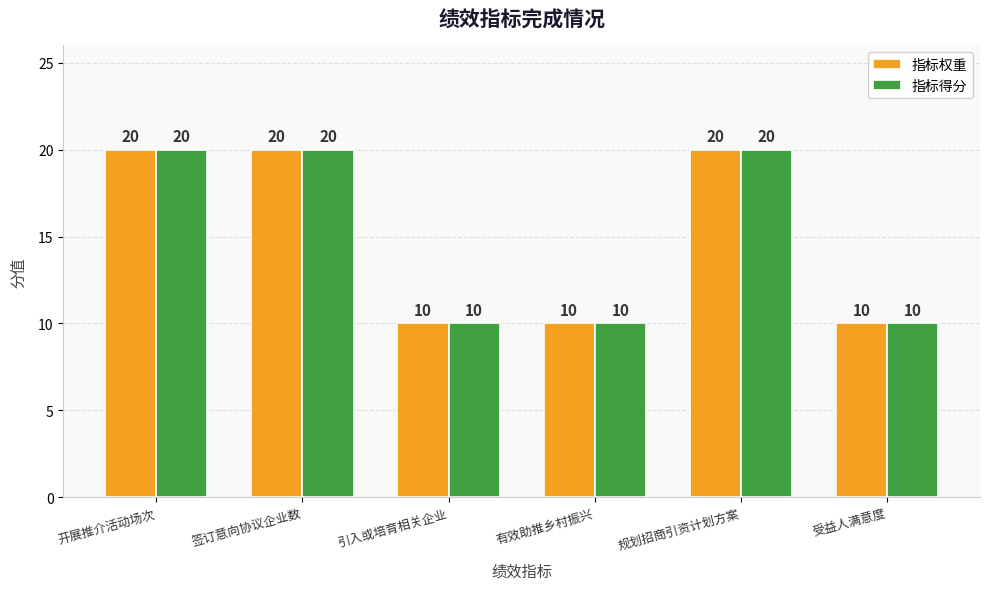

Count the number of categories in the chart.

6